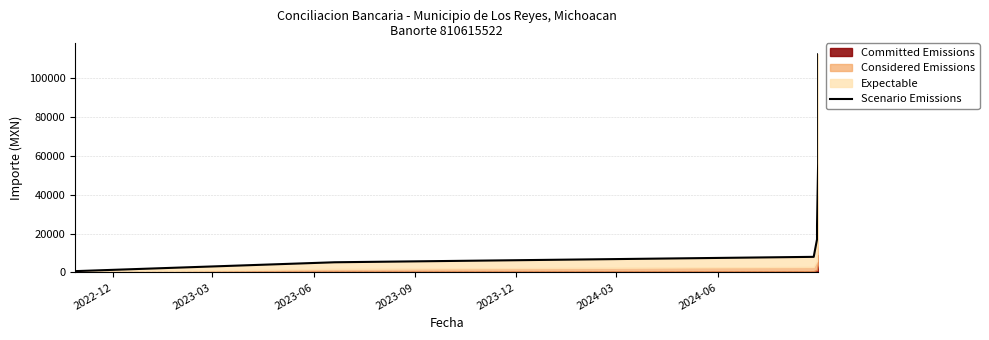

Reading left to right, transcribe all the data shown in this chart.

700.0	5250.0	8034.0	16995.2	23995.2	55945.2	84799.2	89736.3	112003.4